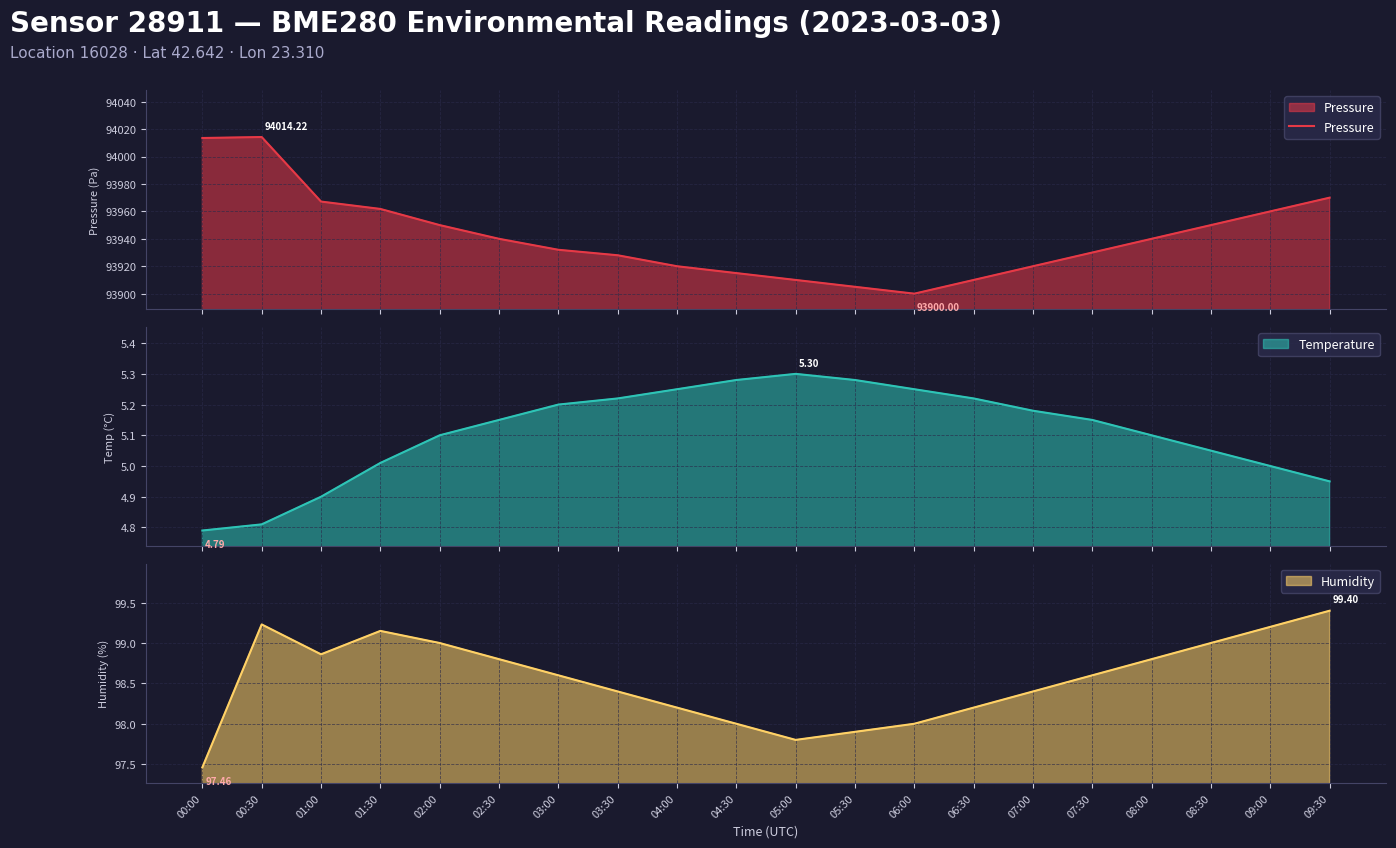

Approximately how many times larger is the value at 04:00 compared to 09:00?

1.0